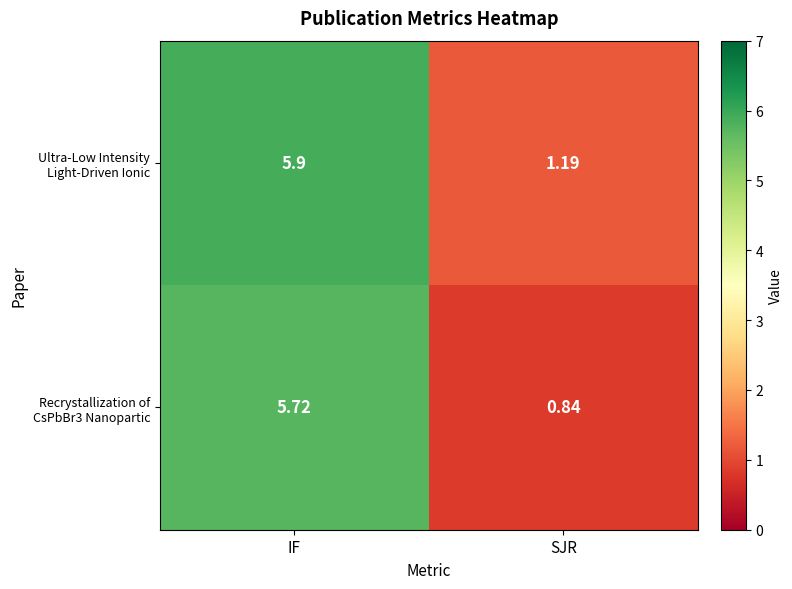

At which category does the chart reach its peak across all series?

IF